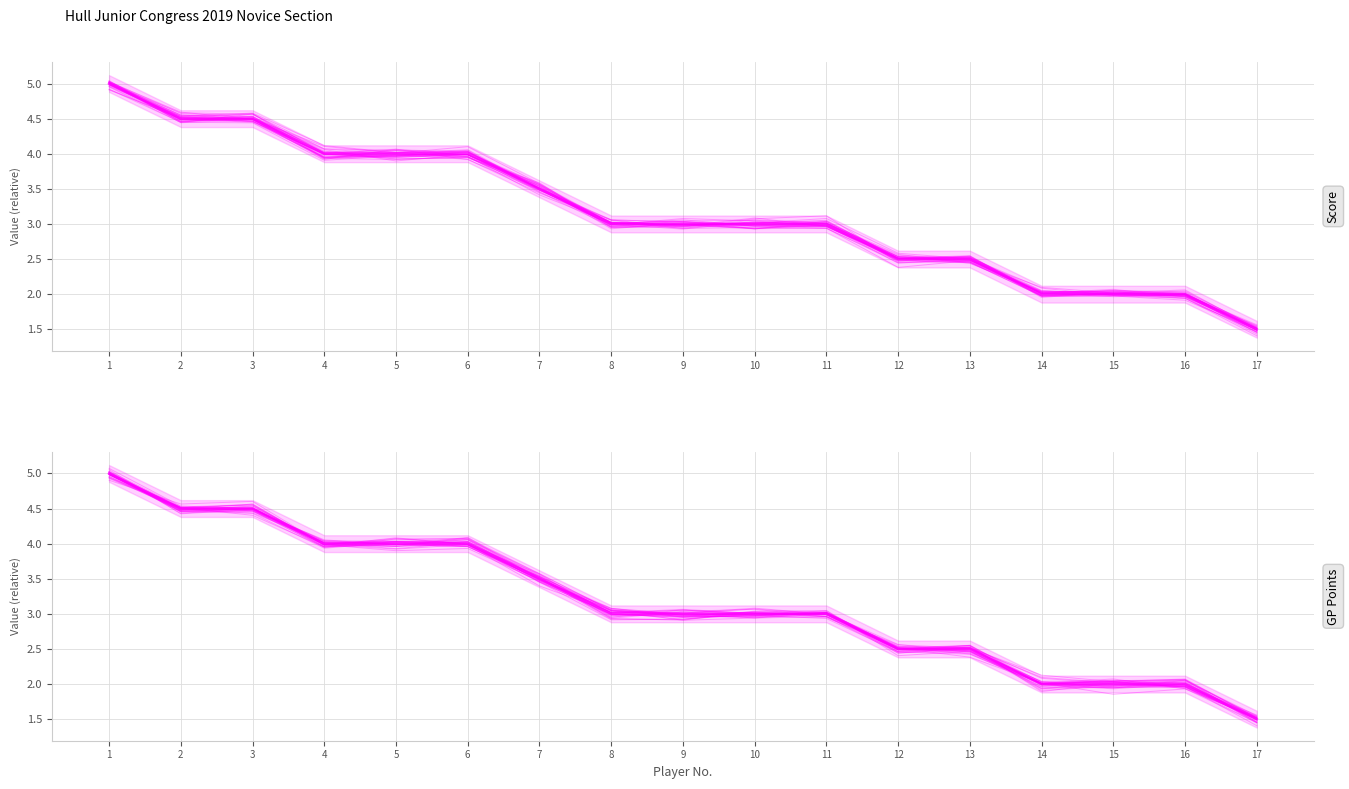

What is the sum of the Score values at 1 and 8?

8.0